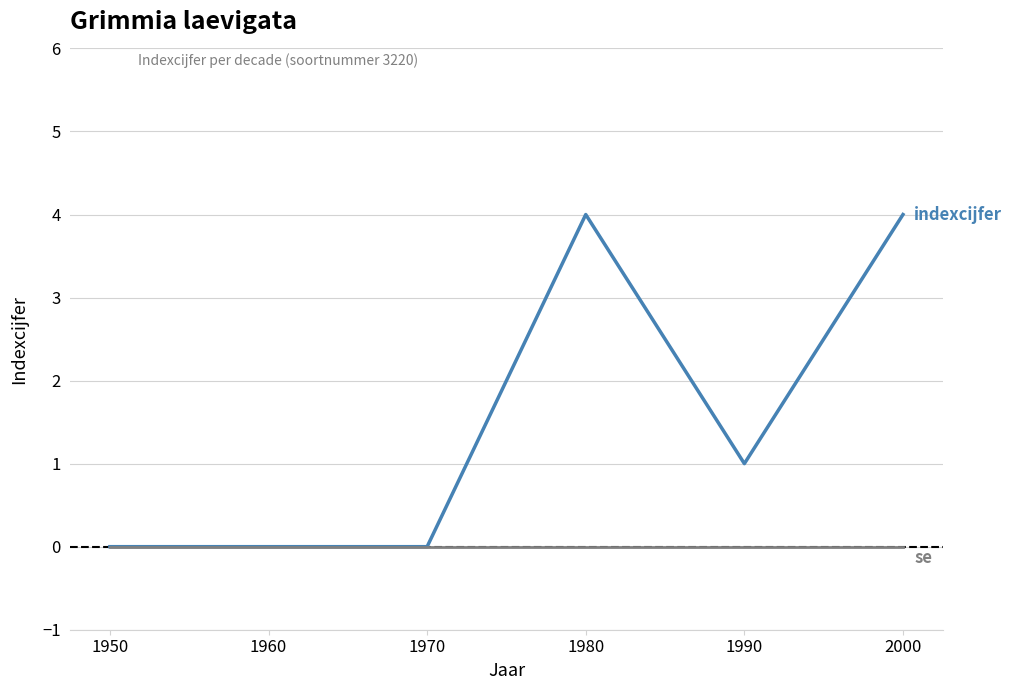

What is the total value across all series at 1980?

4